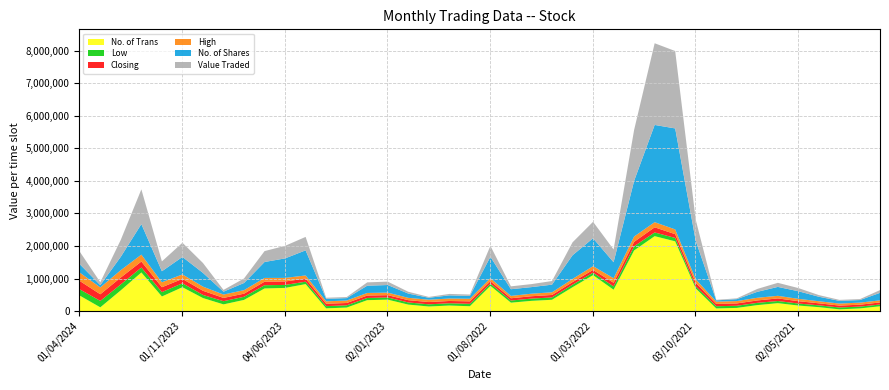

Does the chart have visible grid lines?

Yes